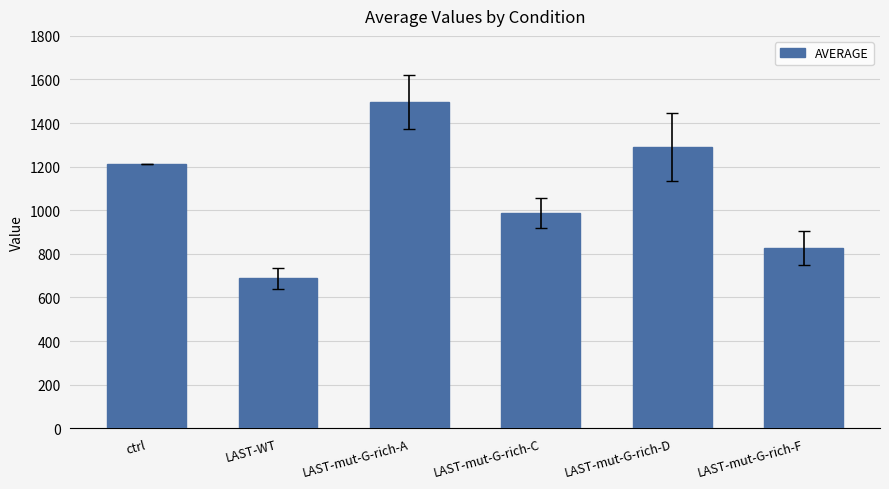

At which category does the chart reach its minimum across all series?

LAST-WT